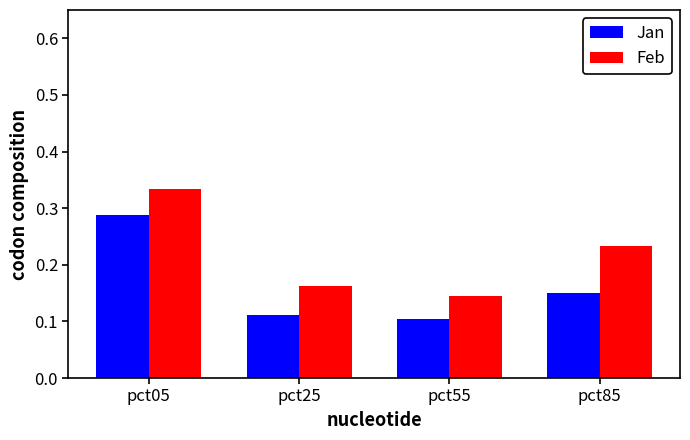

At pct25, list the series in order from smallest to largest.

Jan, Feb